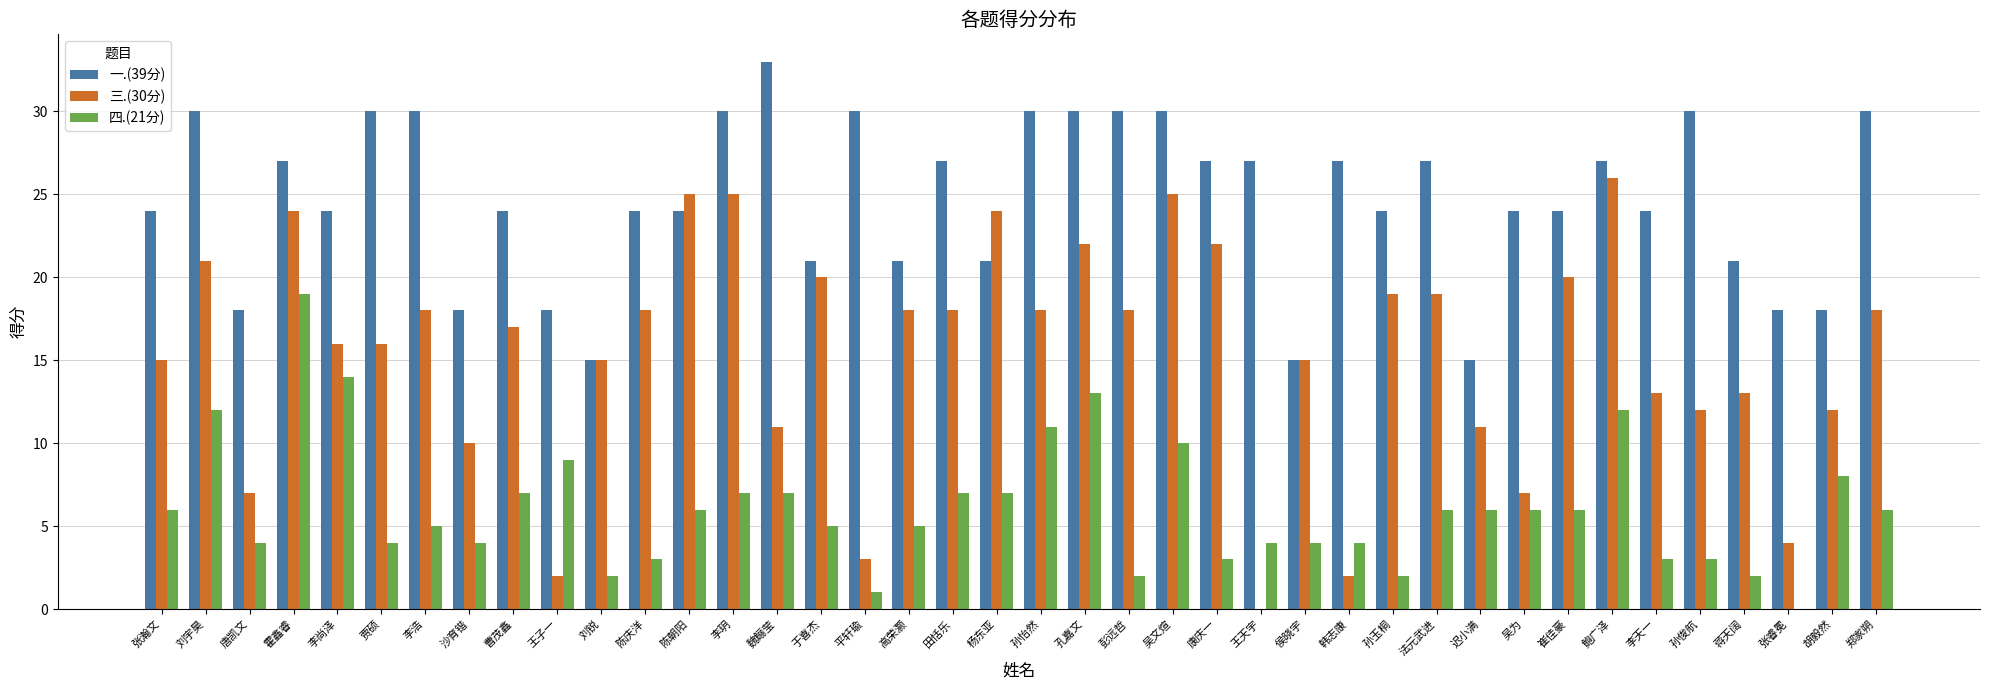

Between 韩志康 and 鲍广泽, which series saw the biggest shift?

三.(30分)